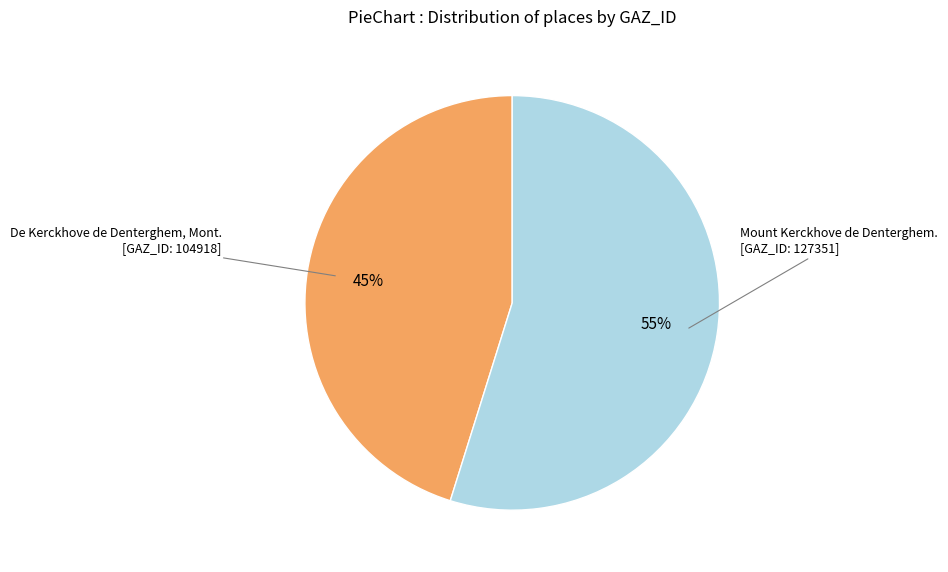

To the nearest percent, what is the difference between the largest and smallest slice percentages?

10%